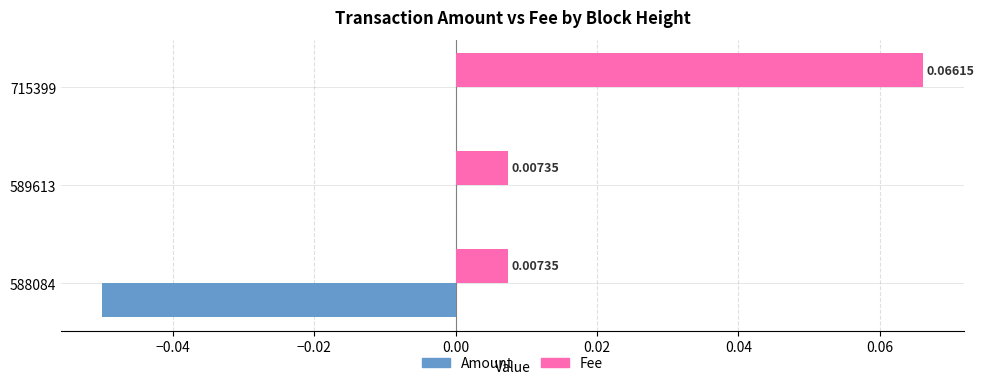

Between 588084 and 715399, which series saw the biggest shift?

Fee